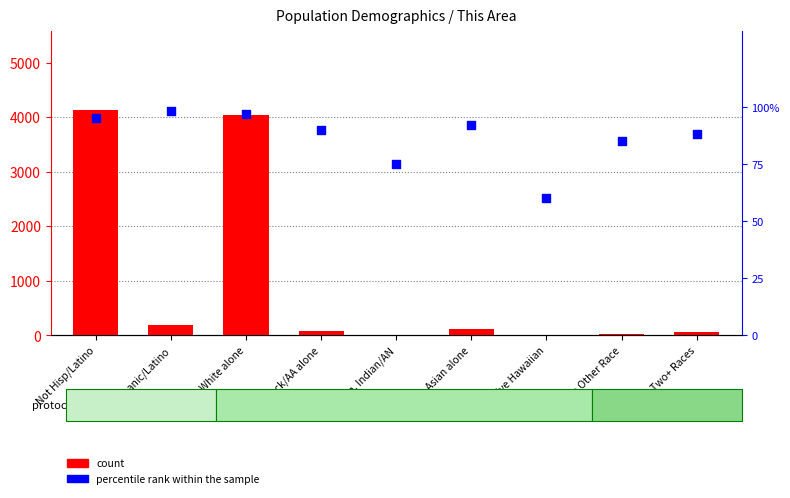

Is the value of percentile rank within the sample at Black/AA alone greater than the value of count at Native Hawaiian?

Yes